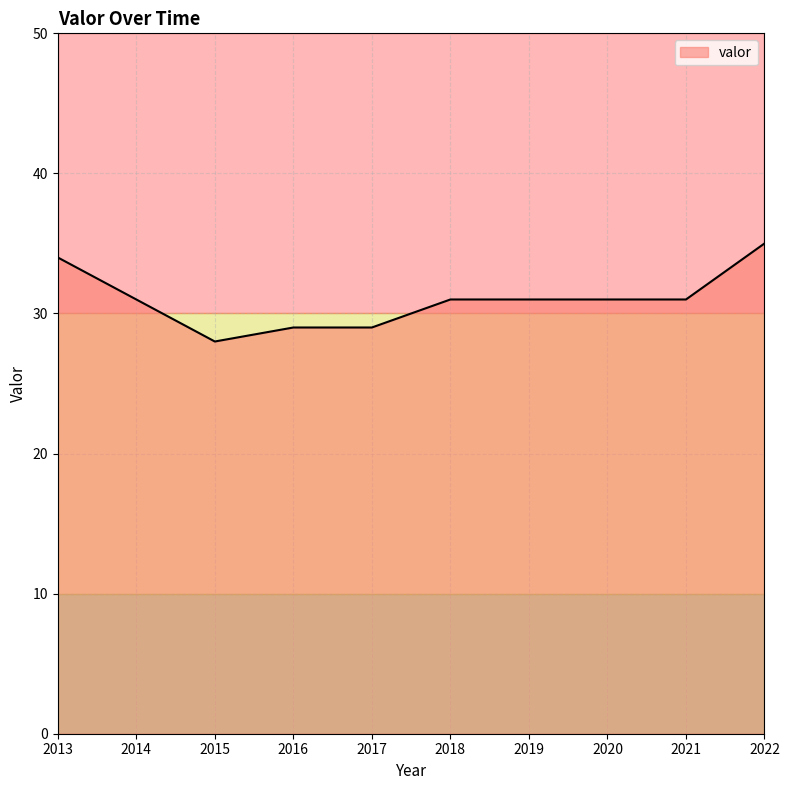

What is the difference between the second highest and minimum values?

6